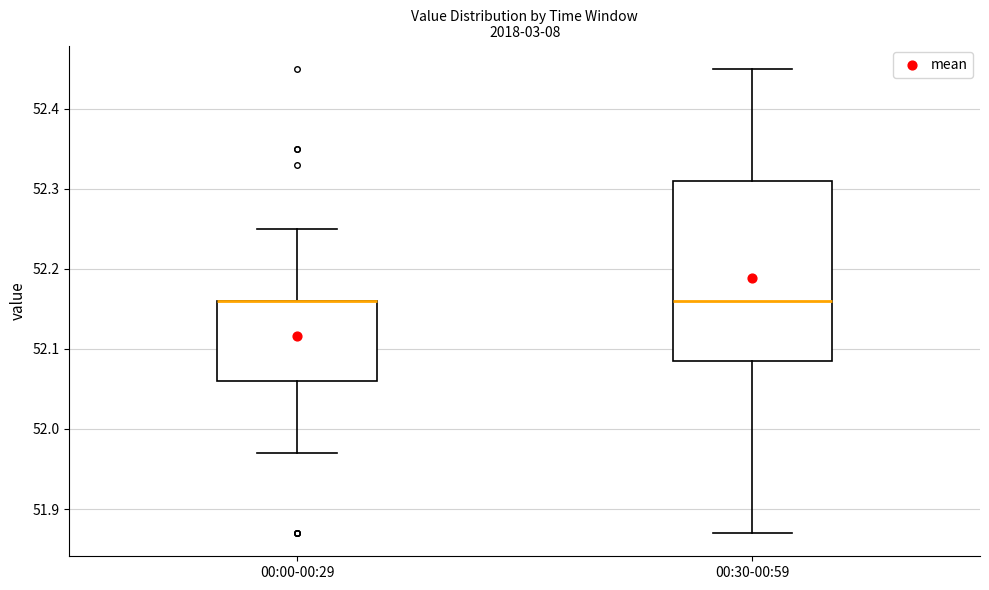

Where is the lower edge of the box for 00:00-00:29 on the y-axis? The values are not printed on the chart, so give them approximately, as read against the axis.

52.06